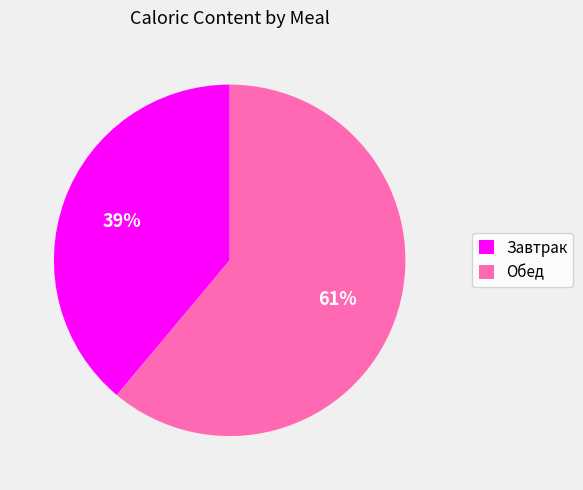

To the nearest percent, what is the combined percentage of Обед and Завтрак?

100%